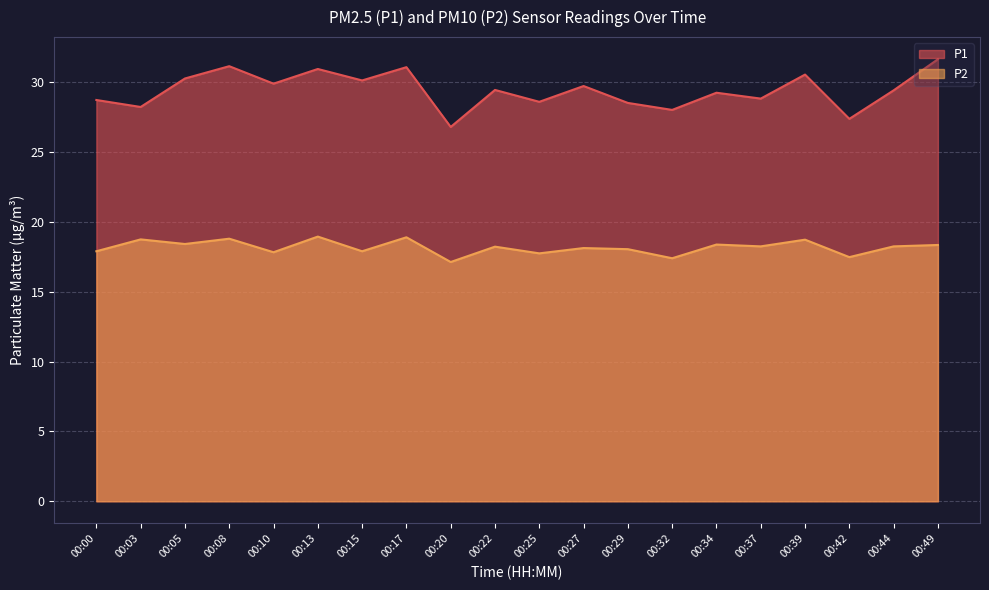

Is it true that P2 equals 32.7 at 00:39?

False